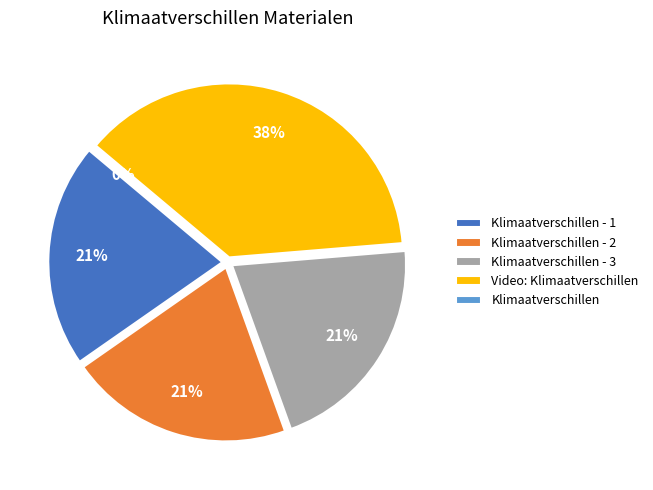

What percentage is NOT represented by Klimaatverschillen - 1?

79.2%